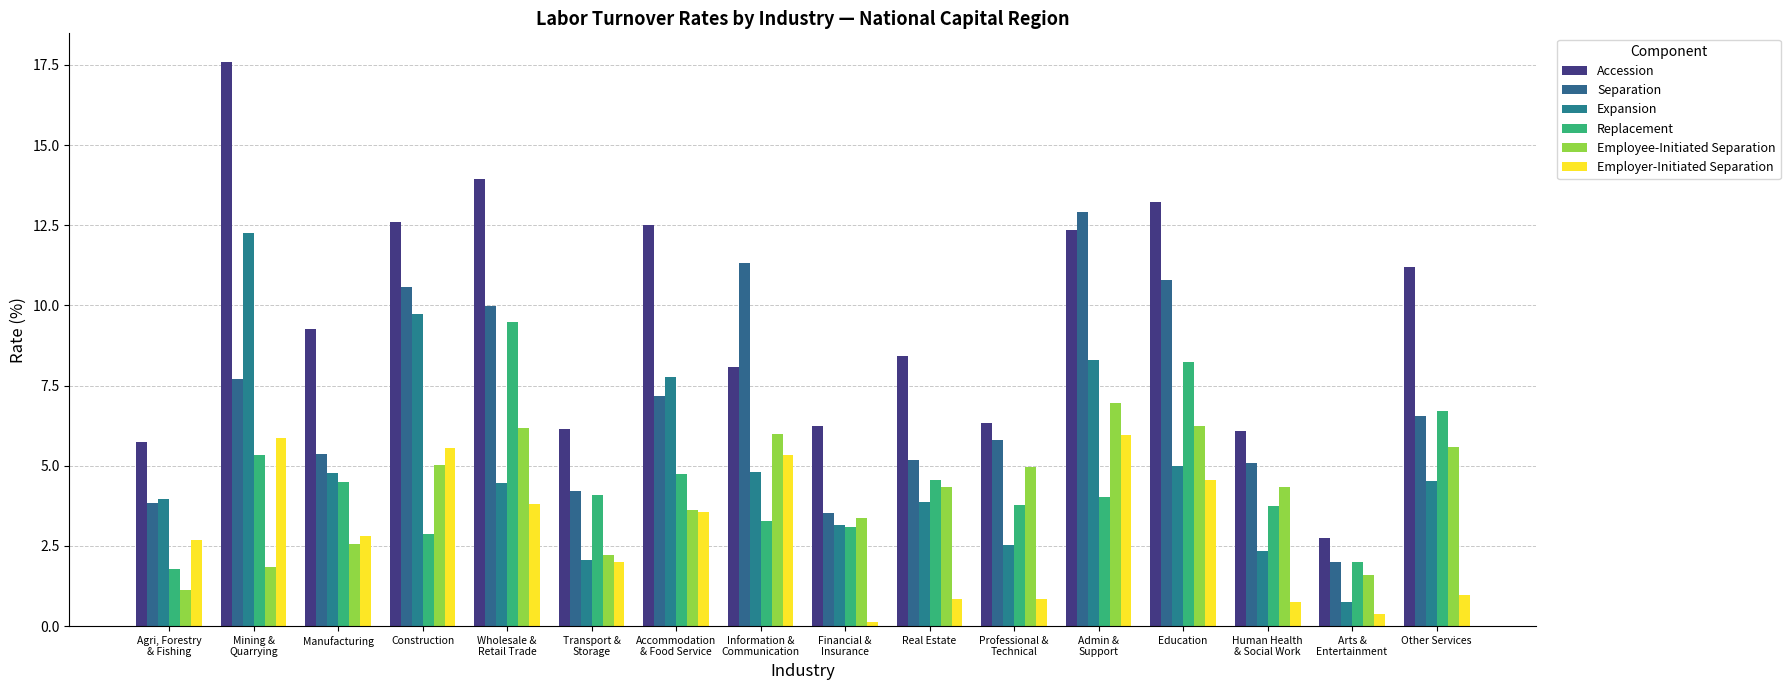

List the series in order of their peak value, highest first.

Accession, Separation, Expansion, Replacement, Employee-Initiated Separation, Employer-Initiated Separation